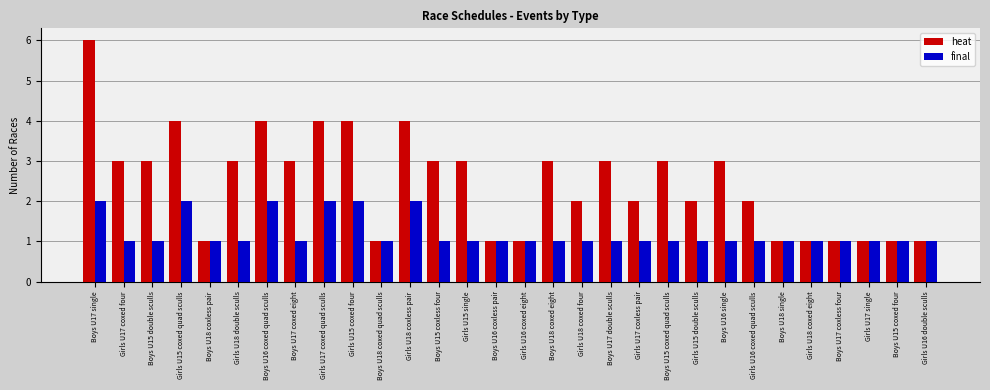

What is the label of the 13th bar from the right?

Girls U18 coxed four